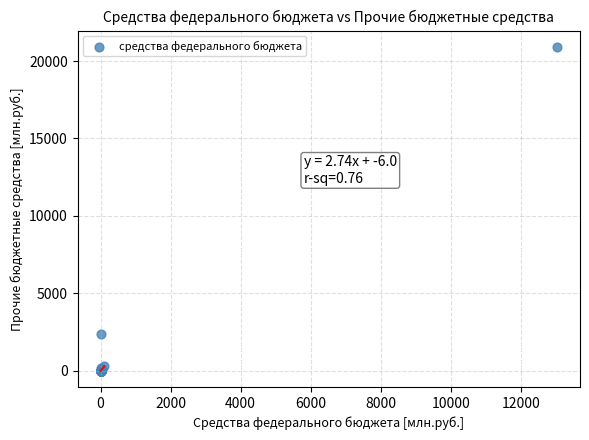

What Y value in the scatter plot is closest to 10460?

2344.1